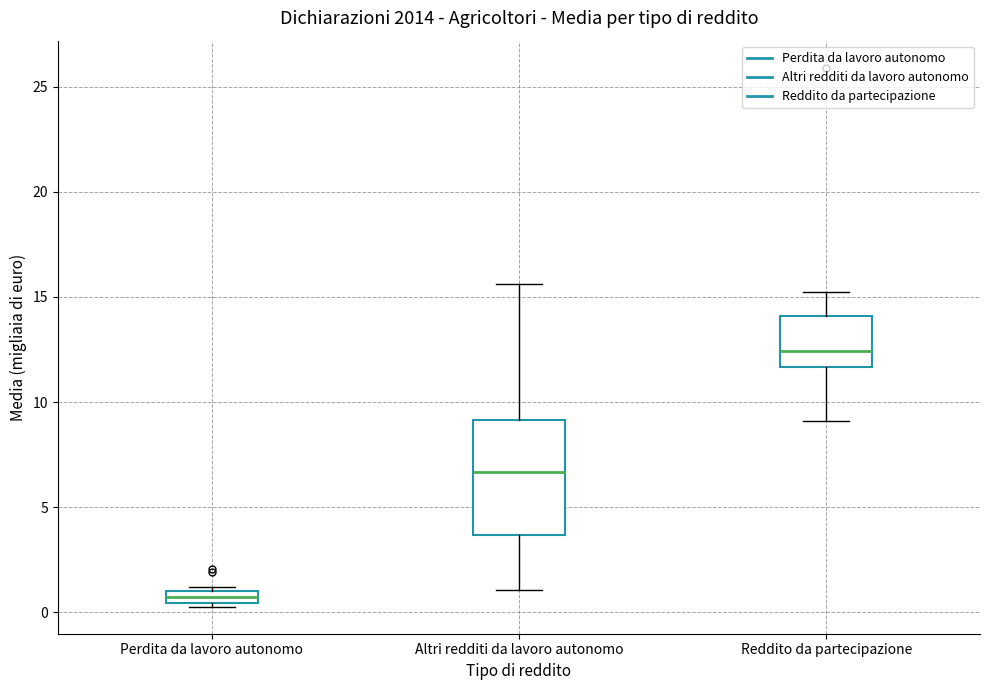

Which box is the tallest, from its lower edge to its upper edge?

Altri redditi da lavoro autonomo